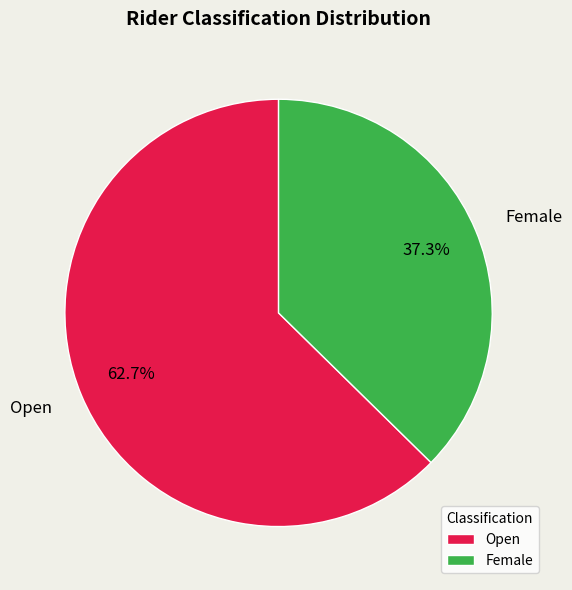

Which slice is the smallest?

Female